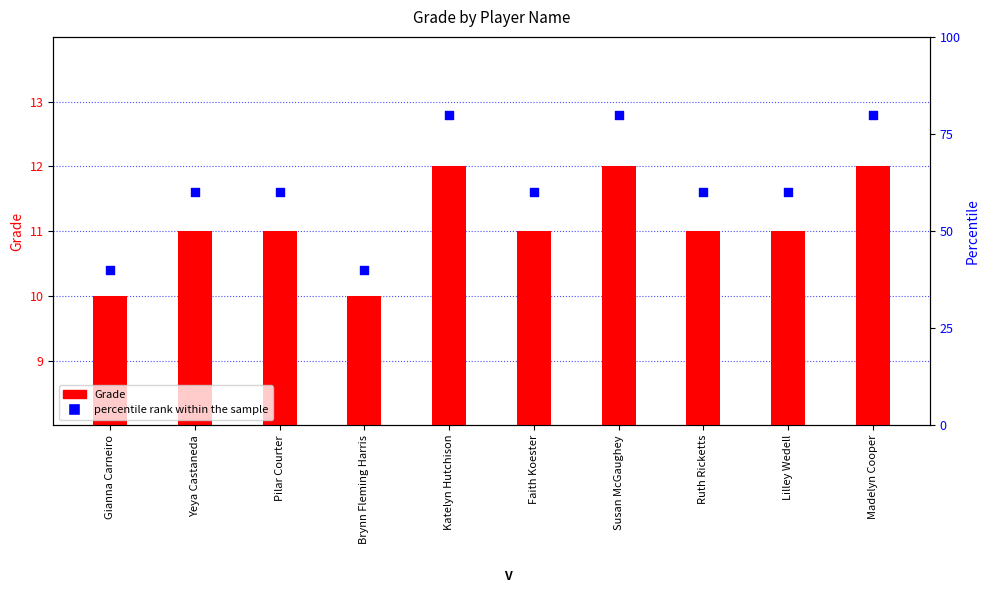

Which series contains the highest Y value?

percentile rank within the sample